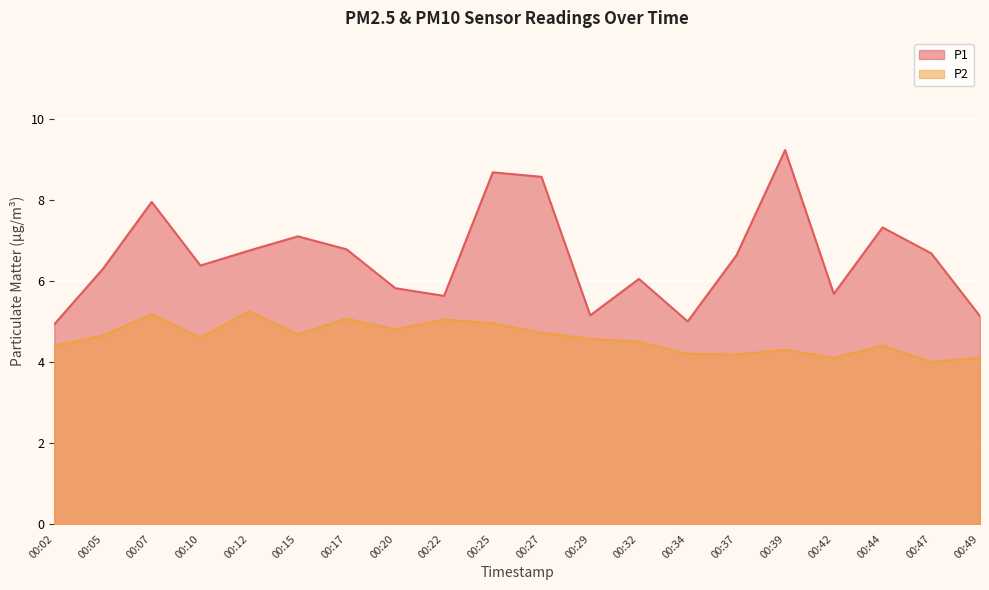

Rank the series at 00:10 from lowest to highest value.

P2, P1